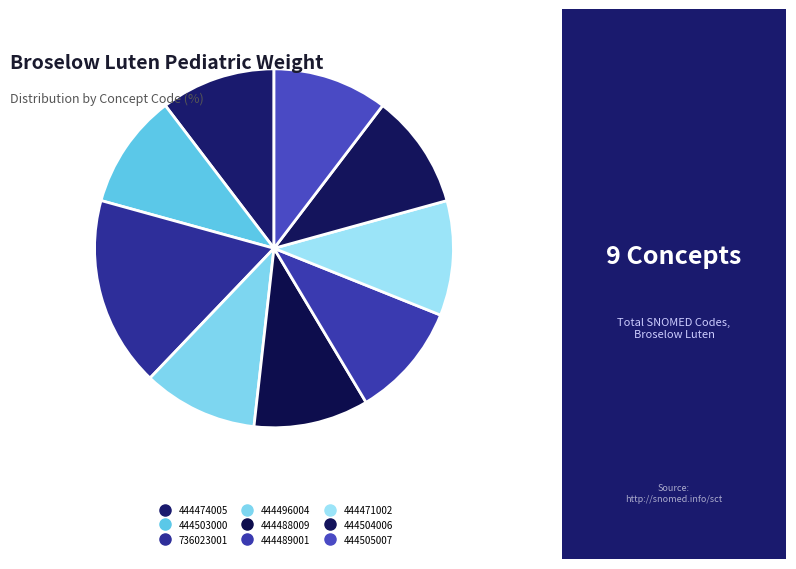

How many slices are in this pie chart?

9